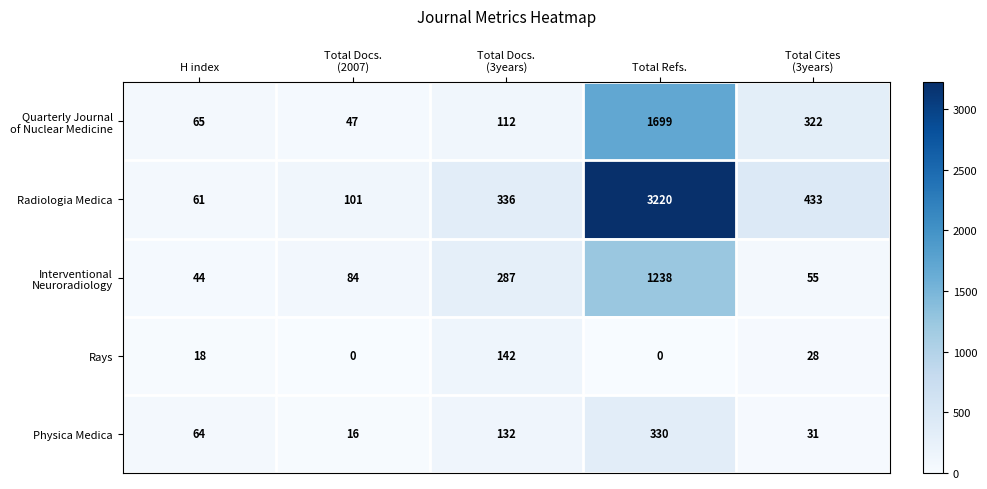

The Physica Medica series shows 330 at Total Refs.. True or false?

True